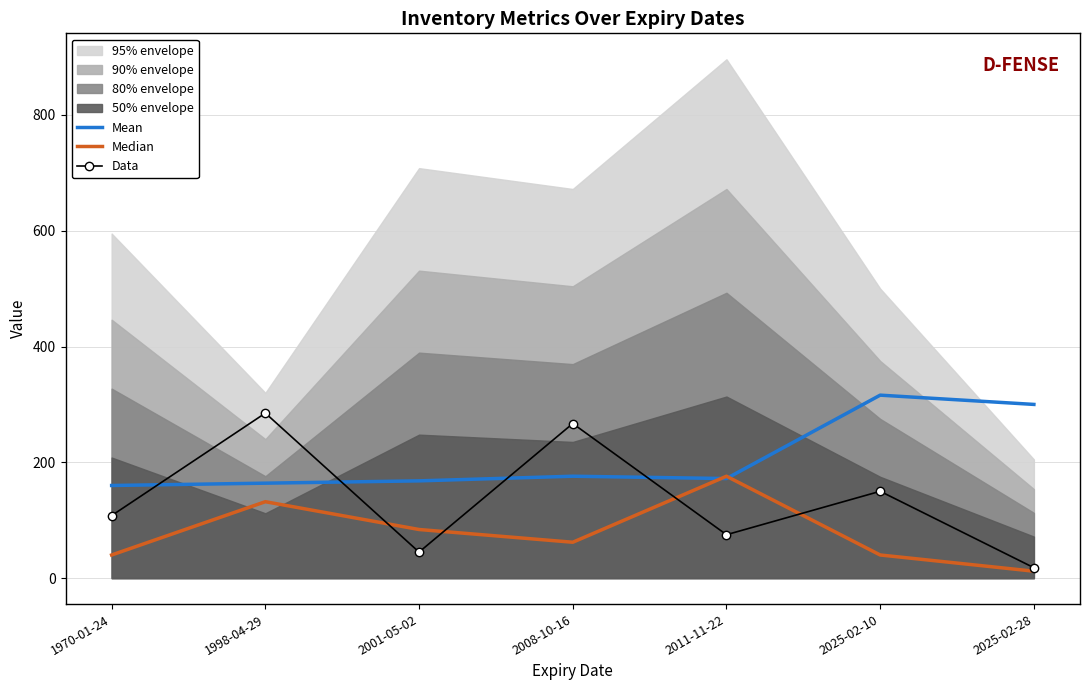

Where does the Mean series first go above 172?

2008-10-16